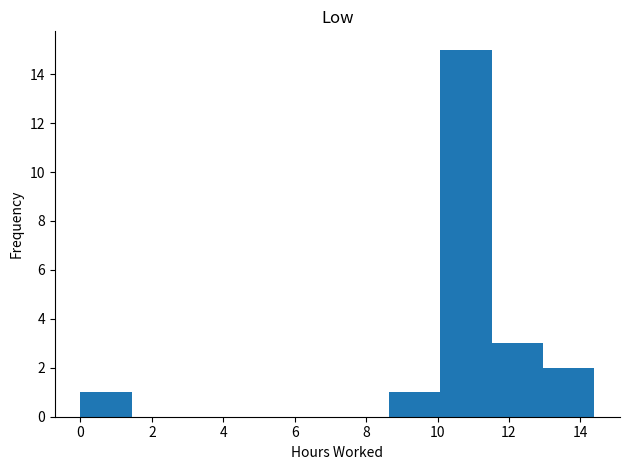

Reading left to right, transcribe this chart: for each bar, give the range it covers on the x-axis and its height. Neither the bar edges nor the heights are printed on the chart, so give them approximately, as read against the axes.

0.0 to 1.4: 1
1.4 to 2.8: 0
2.8 to 4.4: 0
4.4 to 5.8: 0
5.8 to 7.2: 0
7.2 to 8.6: 0
8.6 to 10.0: 1
10.0 to 11.6: 15
11.6 to 13.0: 3
13.0 to 14.4: 2